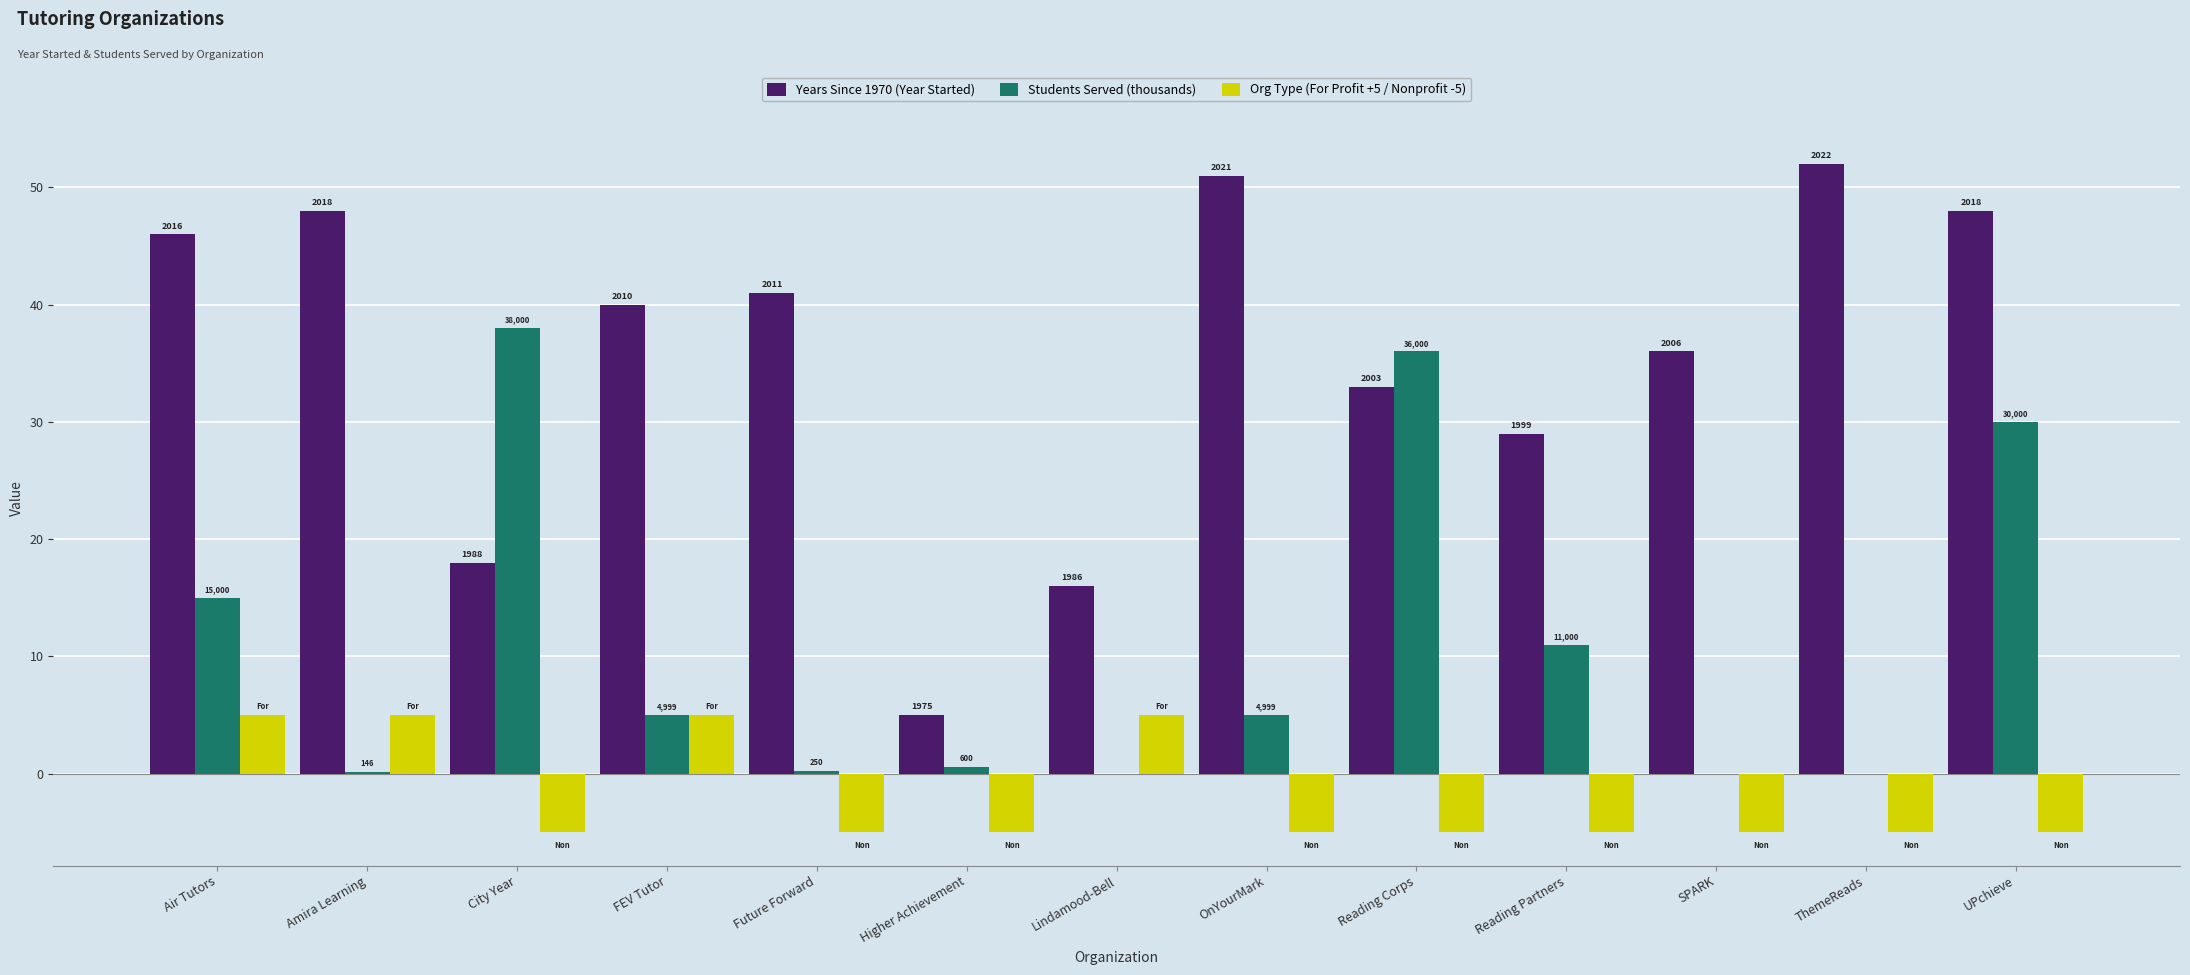

What are all the series names shown in the legend?

Years Since 1970 (Year Started), Students Served (thousands), Org Type (For Profit +5 / Nonprofit -5)